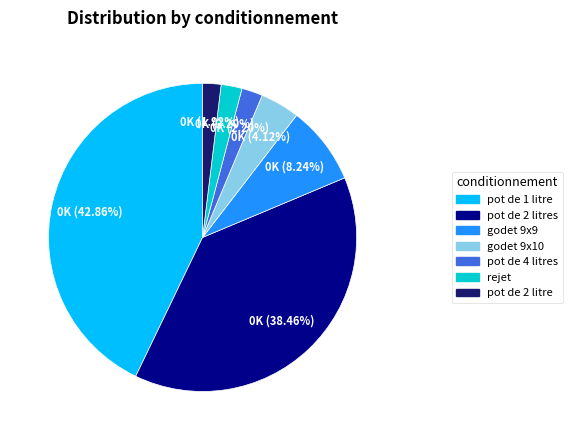

What percentage is the pot de 2 litres slice, to the nearest percent?

38%